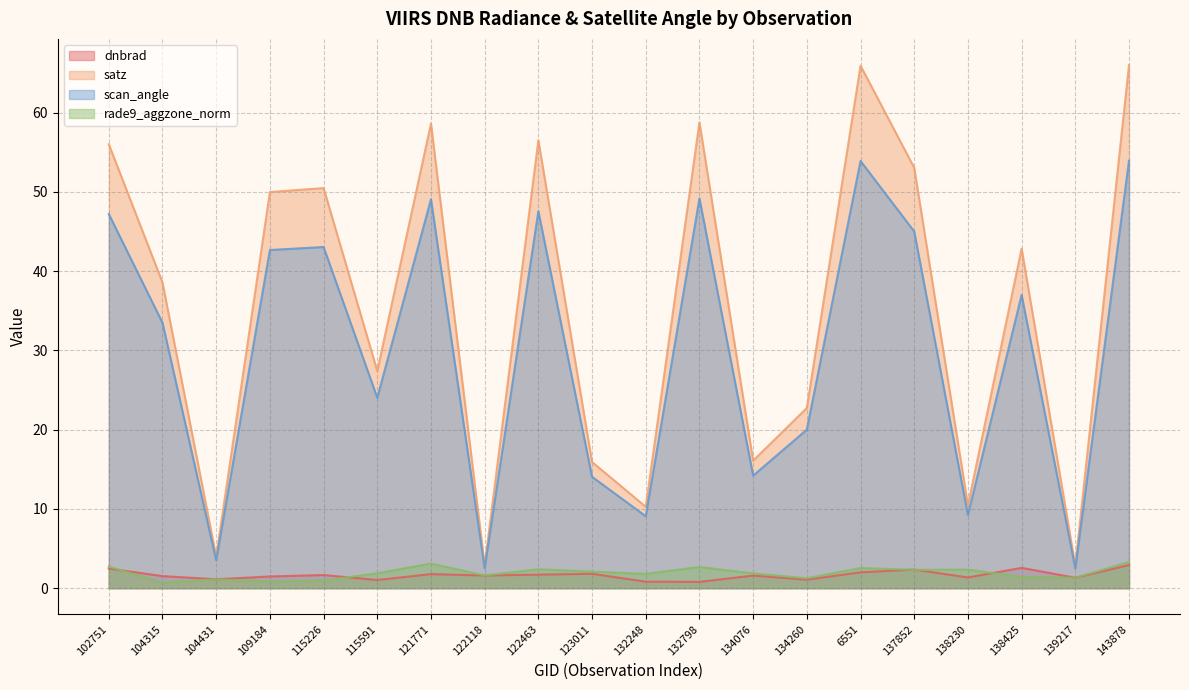

At how many categories does at least one series exceed 26?

12